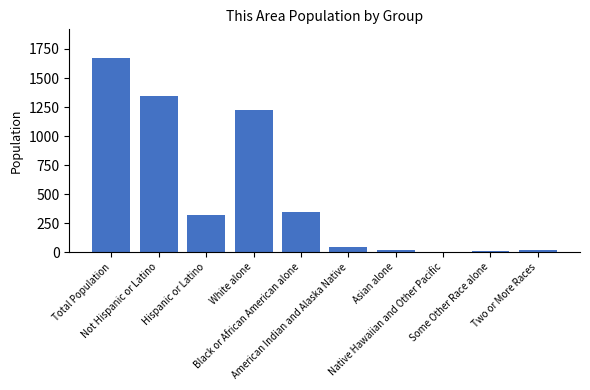

What is the sum of the values at Some Other Race alone and Not Hispanic or Latino?

1360